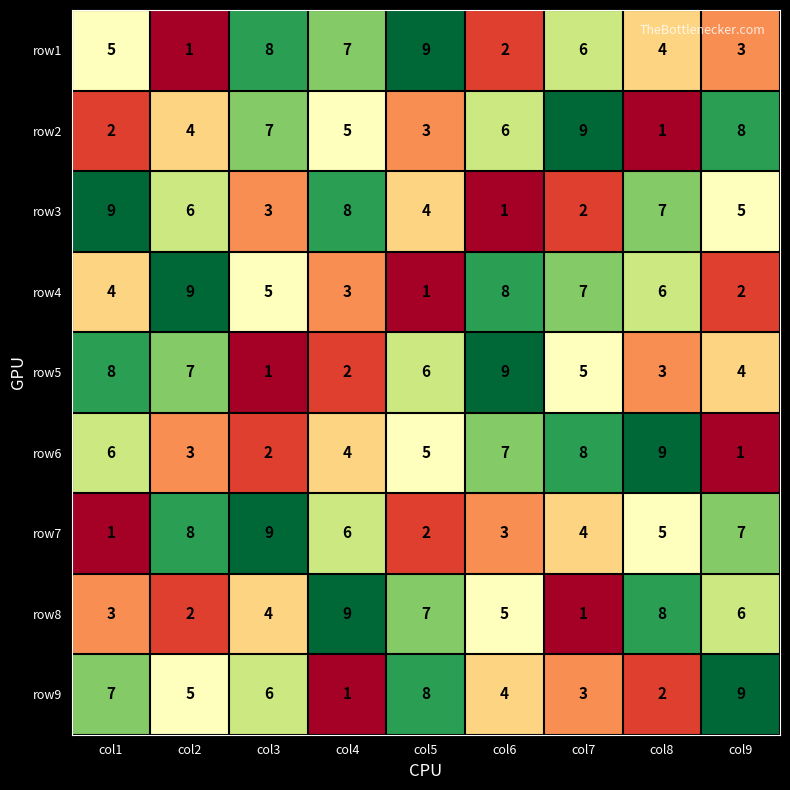

How many values in the row8 series are below 5?

4